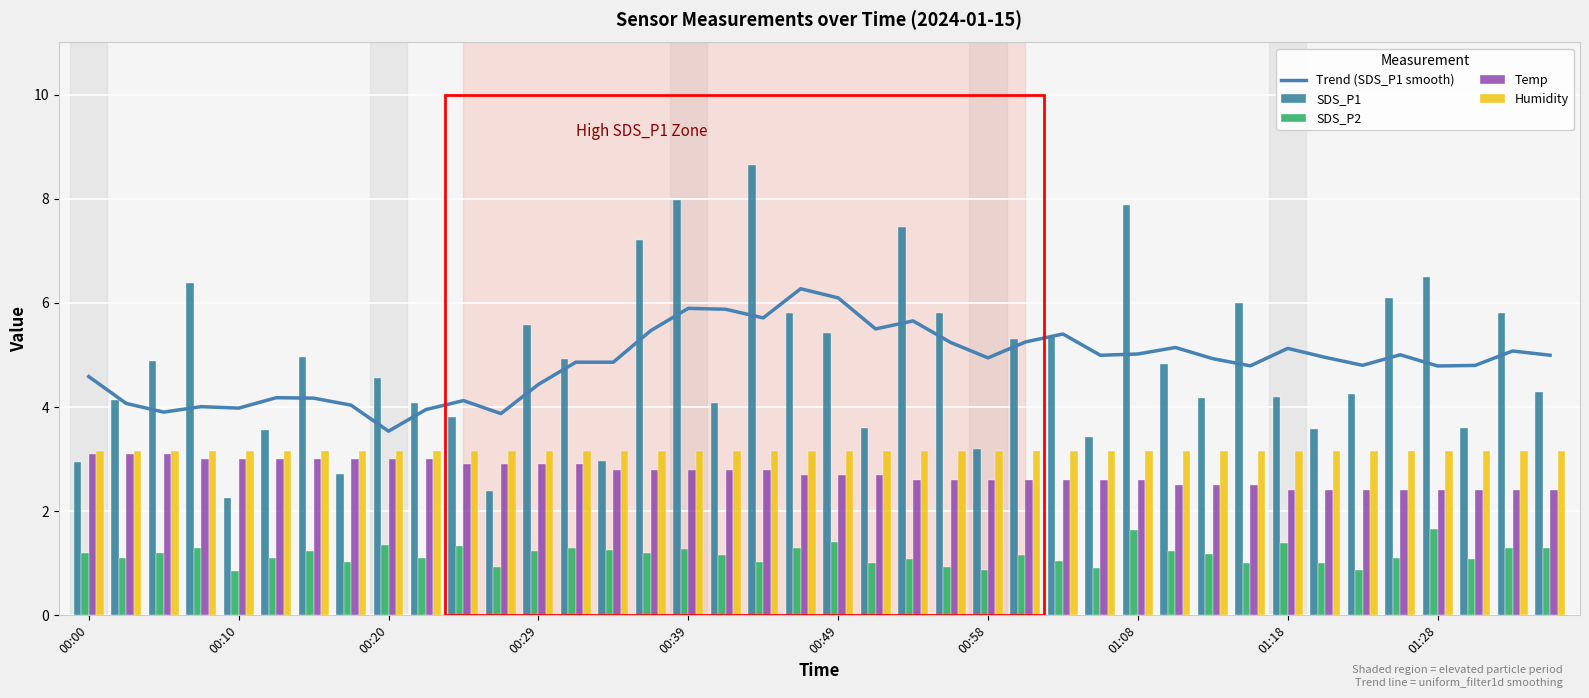

What is the average value of the SDS_P1 series?

4.9